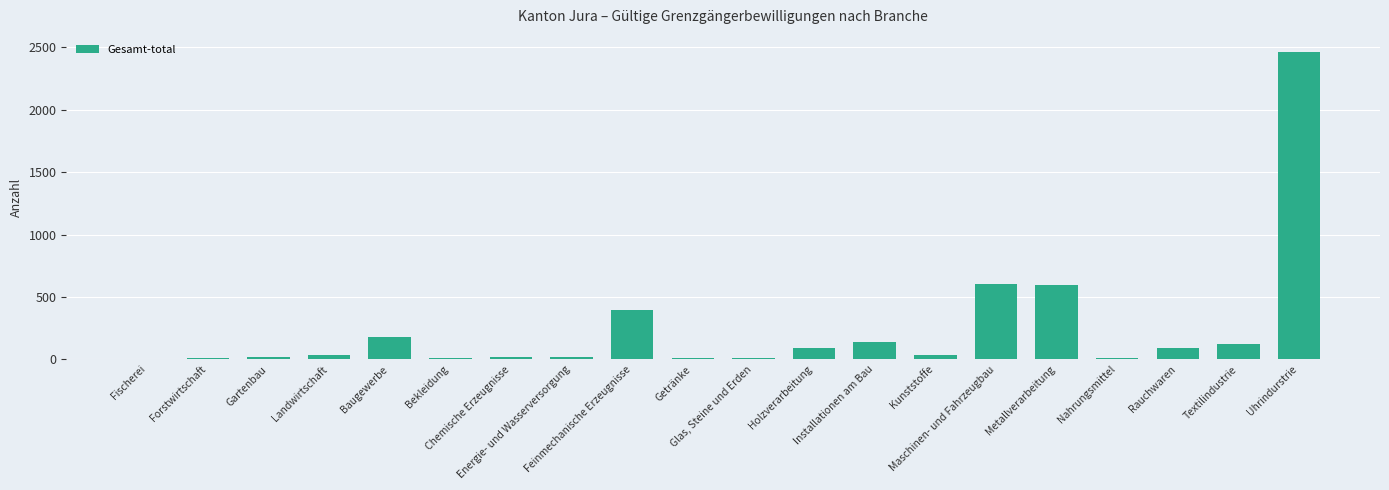

What is the maximum value shown in the chart?

2459